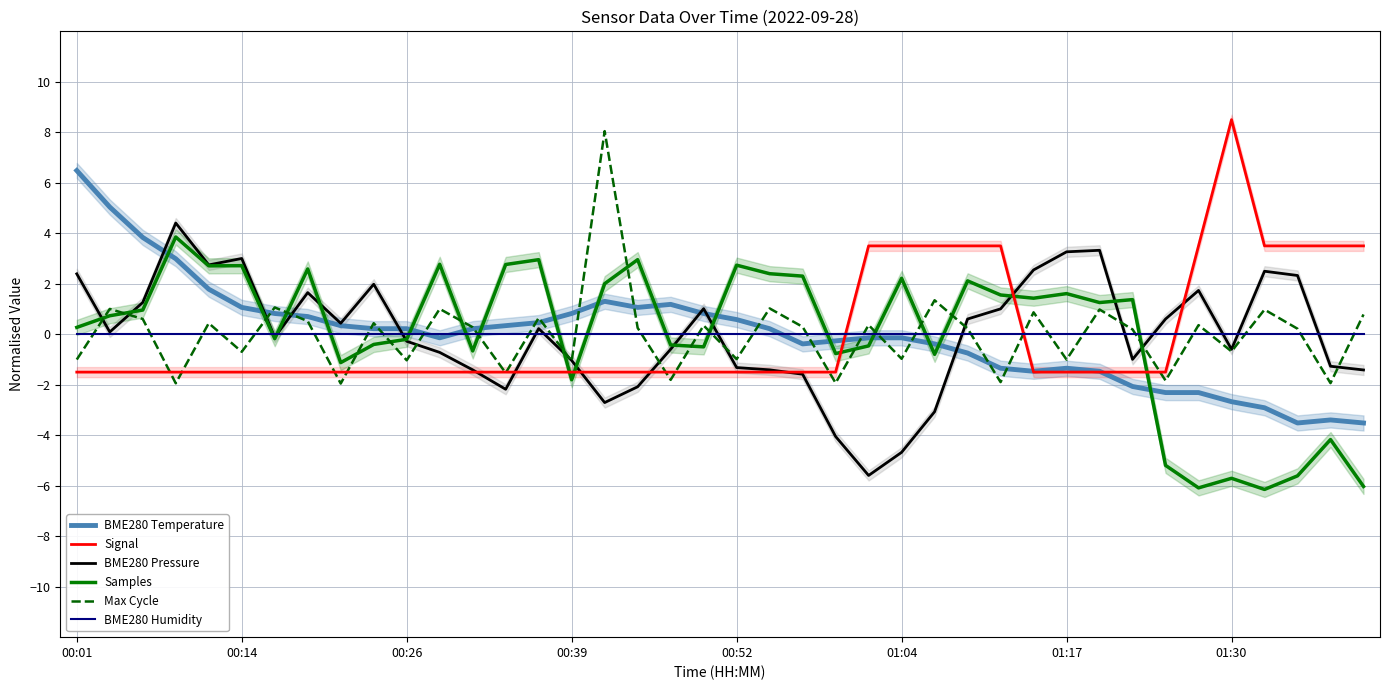

What is the maximum value for Samples?

3.9